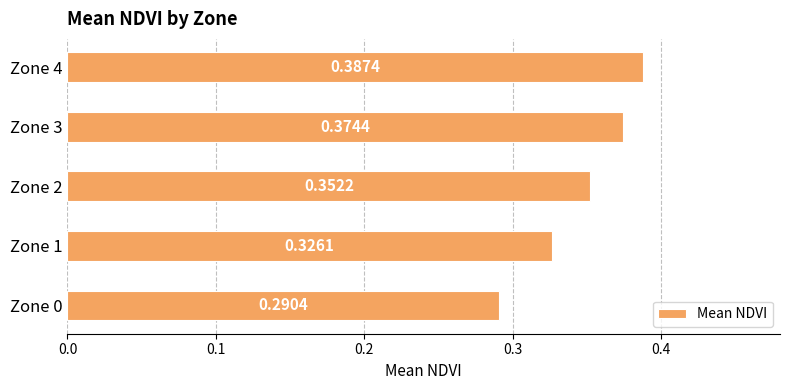

What is the change in value from Zone 1 to Zone 4?

+0.1